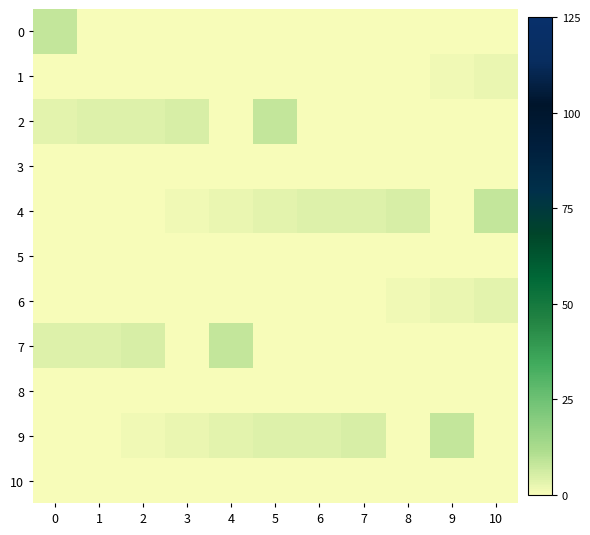

Reading left to right, transcribe all the data shown in this chart.

0: 0=8	1=0	2=0	3=0	4=0	5=0	6=0	7=0	8=0	9=0	10=0
1: 0=0	1=0	2=0	3=0	4=0	5=0	6=0	7=0	8=0	9=1	10=2
2: 0=3	1=4	2=4	3=5	4=0	5=8	6=0	7=0	8=0	9=0	10=0
3: 0=0	1=0	2=0	3=0	4=0	5=0	6=0	7=0	8=0	9=0	10=0
4: 0=0	1=0	2=0	3=1	4=2	5=3	6=4	7=4	8=5	9=0	10=8
5: 0=0	1=0	2=0	3=0	4=0	5=0	6=0	7=0	8=0	9=0	10=0
6: 0=0	1=0	2=0	3=0	4=0	5=0	6=0	7=0	8=1	9=2	10=3
7: 0=4	1=4	2=5	3=0	4=8	5=0	6=0	7=0	8=0	9=0	10=0
8: 0=0	1=0	2=0	3=0	4=0	5=0	6=0	7=0	8=0	9=0	10=0
9: 0=0	1=0	2=1	3=2	4=3	5=4	6=4	7=5	8=0	9=8	10=0
10: 0=0	1=0	2=0	3=0	4=0	5=0	6=0	7=0	8=0	9=0	10=0